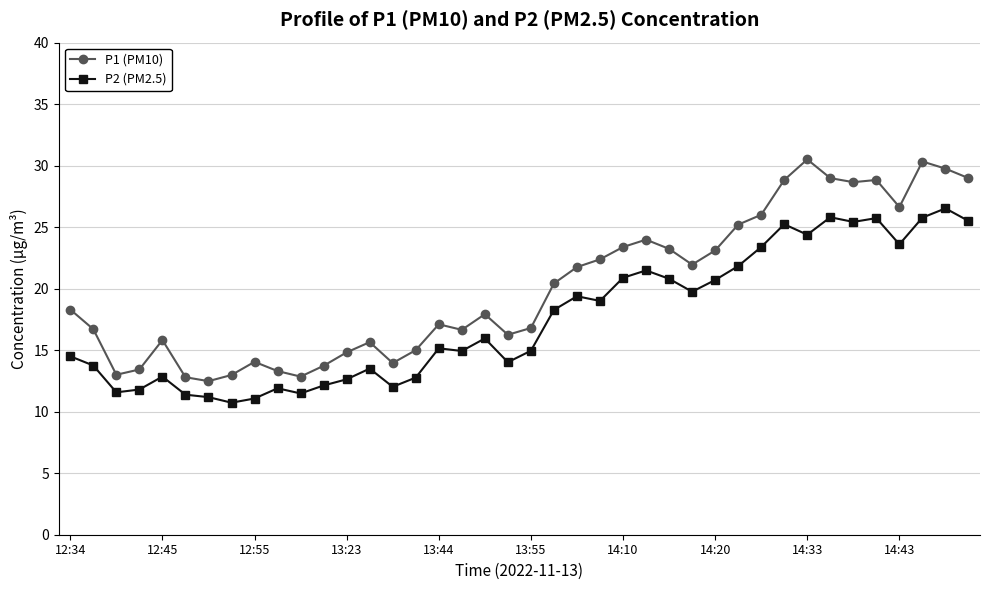

Which series has the largest total across all categories?

P1 (PM10)